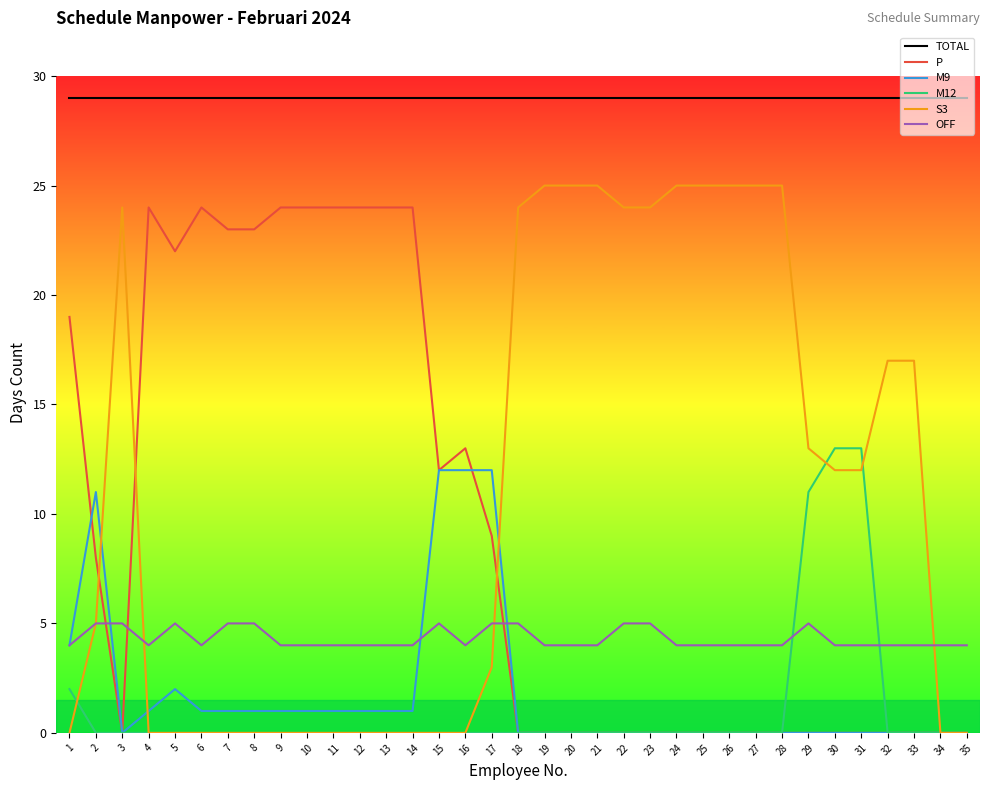

True or false: M9 and OFF intersect in this chart.

True